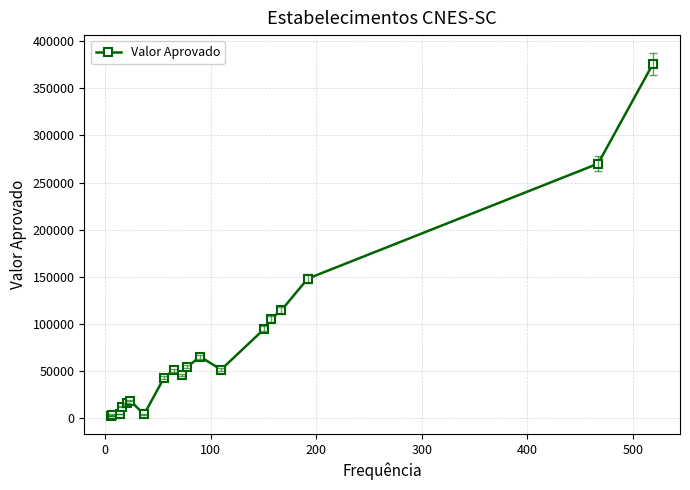

What is the sum of all values?

1483206.1